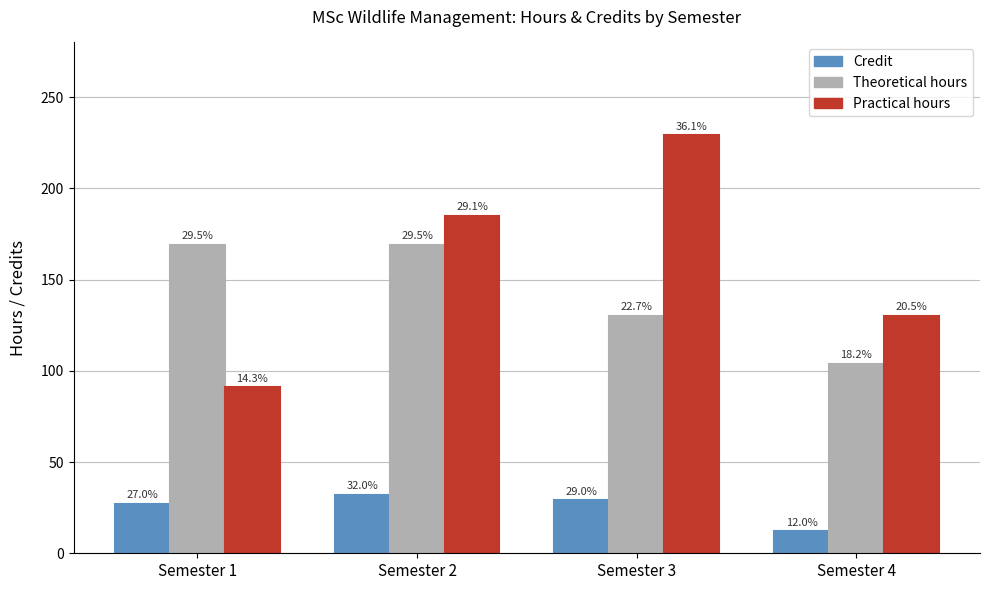

Which has a higher value, Semester 3 or Semester 4?

Semester 3